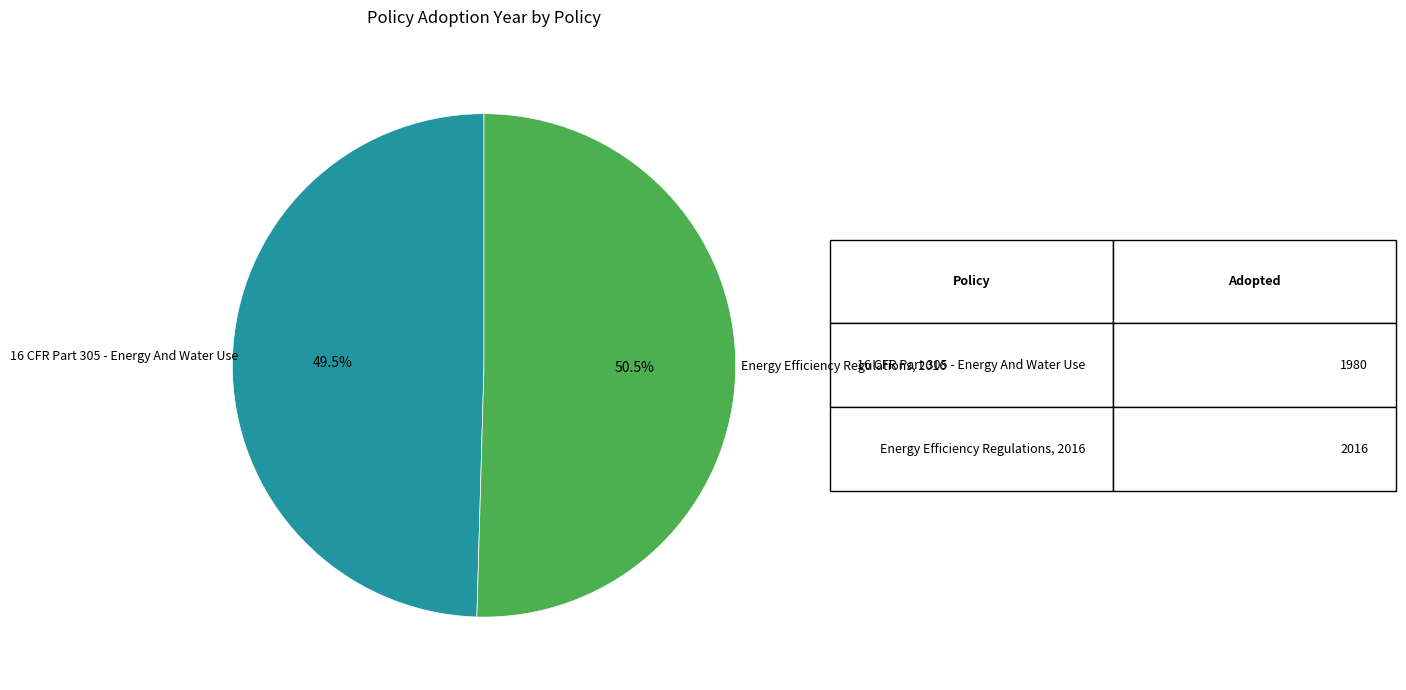

What is the smallest slice in the pie chart?

16 CFR Part 305 - Energy And Water Use